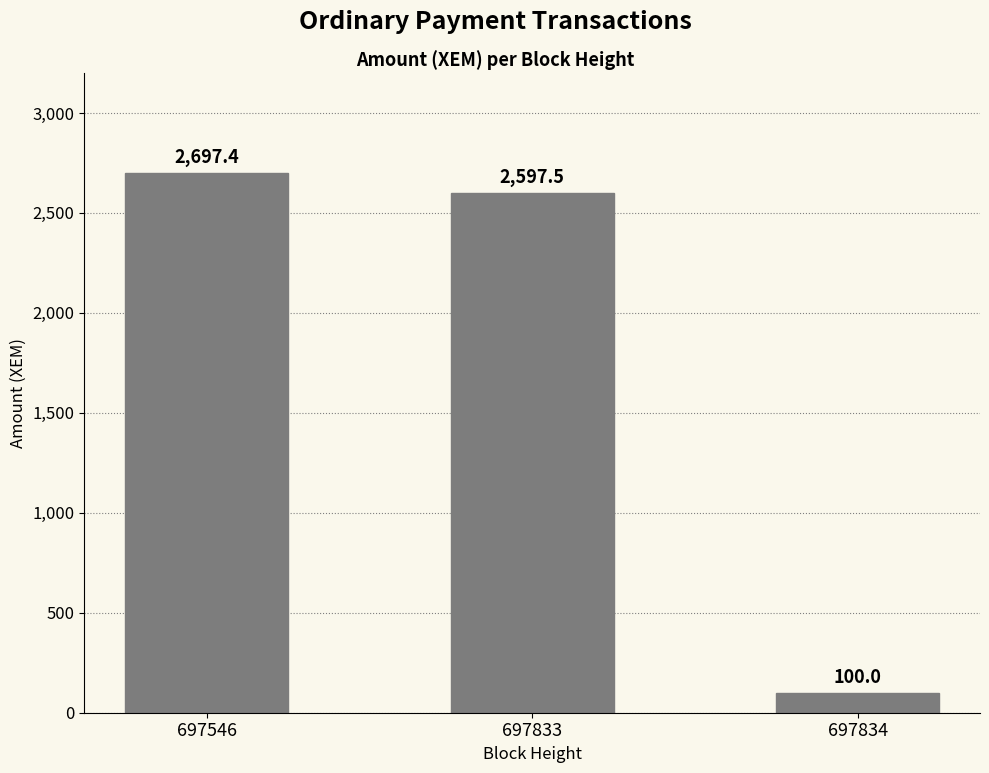

The chart shows a value of 2597.5 at 697833. True or false?

True